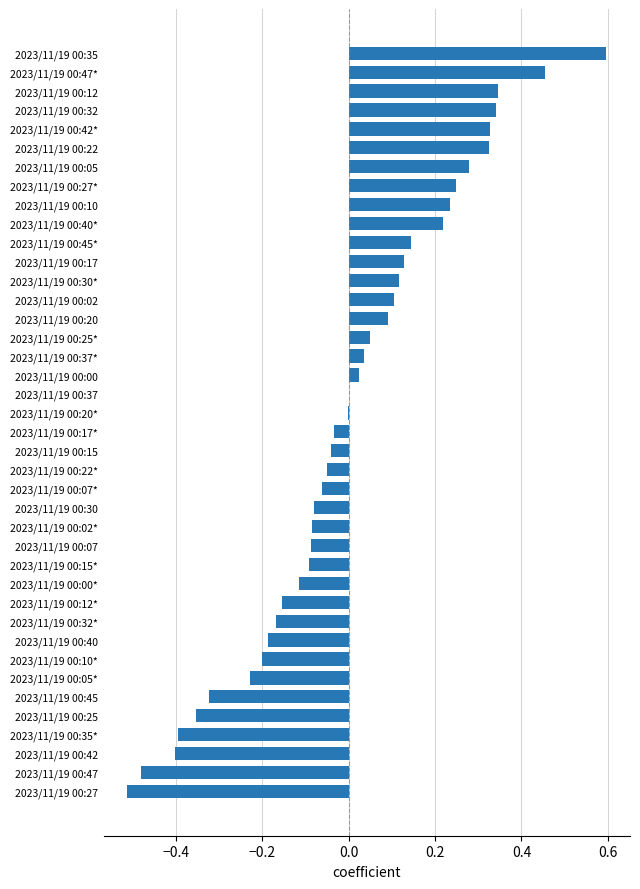

The chart shows a value of 0.2 at 2023/11/19 00:32. True or false?

False